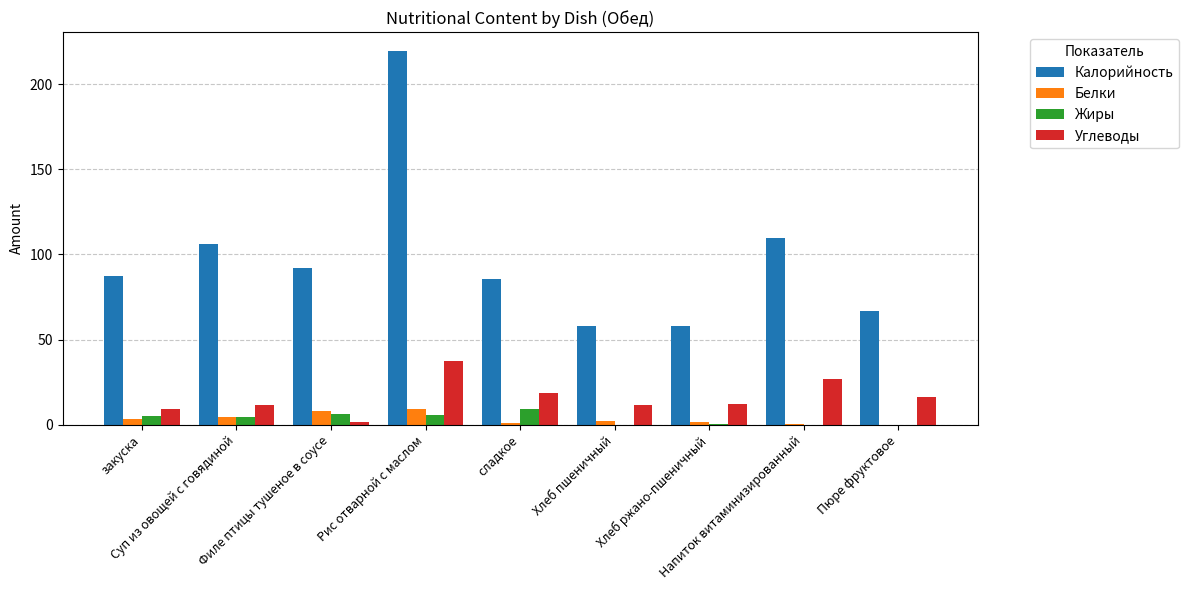

Where does the Жиры series first go above 4?

закуска